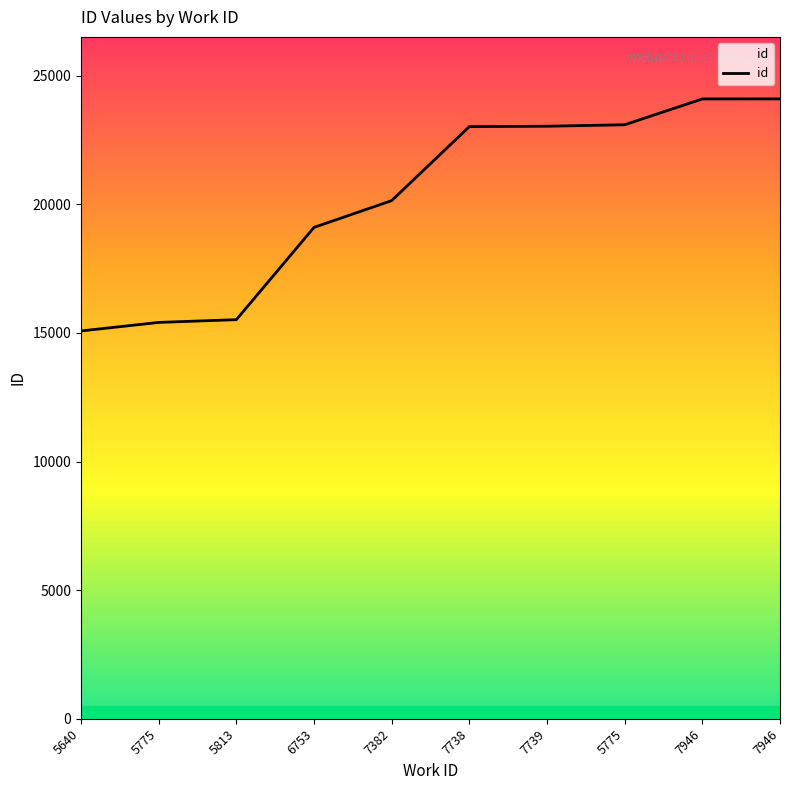

Does the chart have visible grid lines?

No